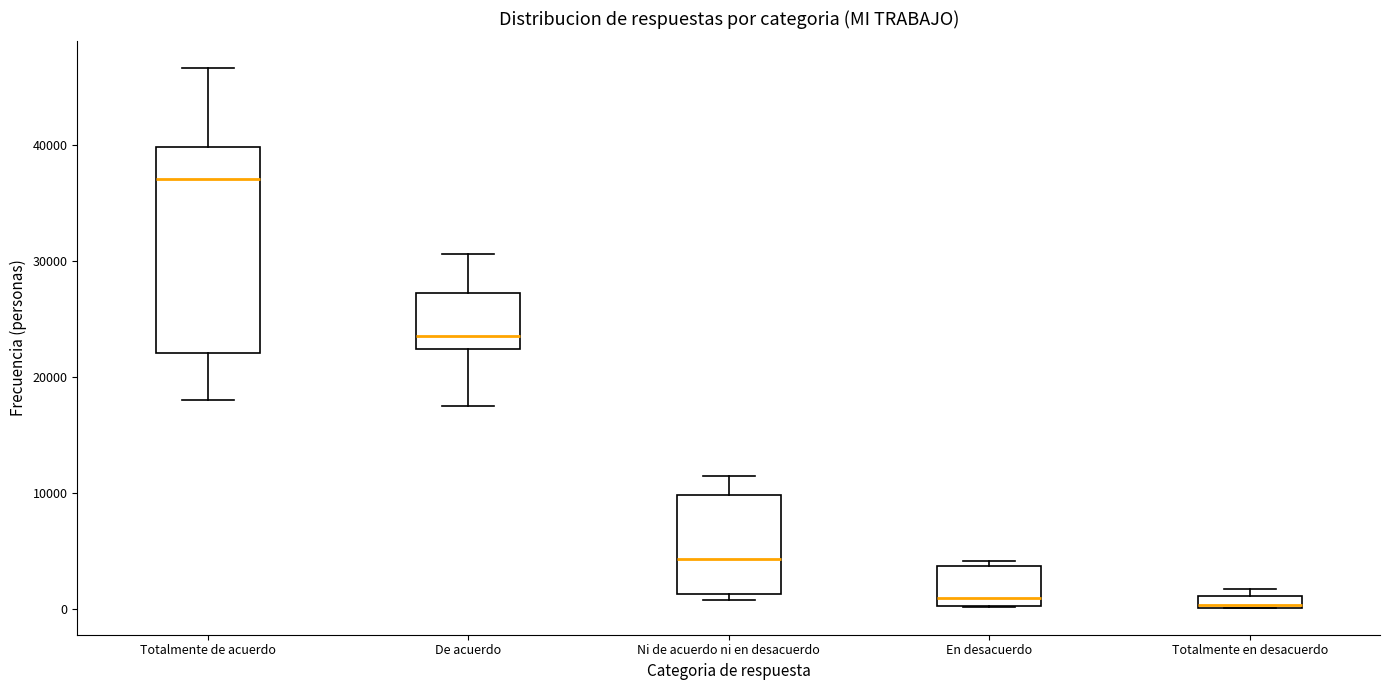

Where does the median line of the box for De acuerdo sit on the y-axis? The values are not printed on the chart, so give them approximately, as read against the axis.

24000